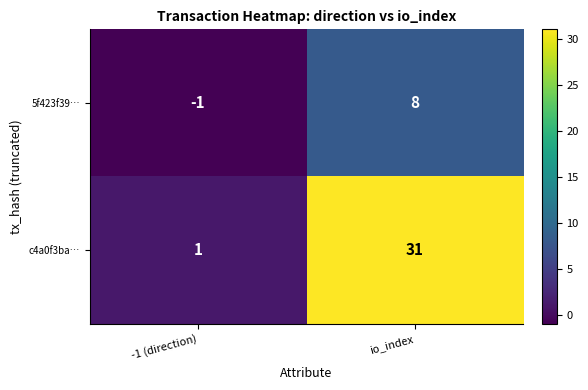

At which label does c4a0f3ba… reach its minimum?

-1 (direction)